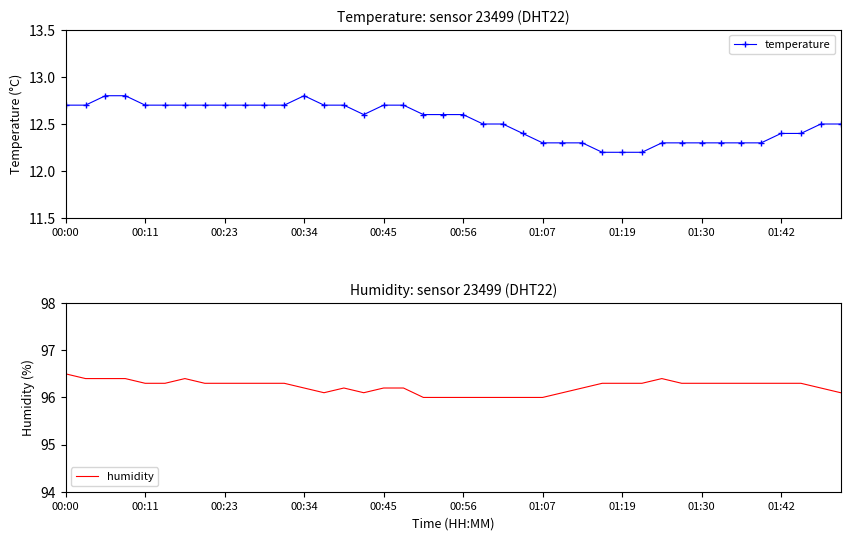

What is the value of the humidity point at the 25th from the left?

96.0